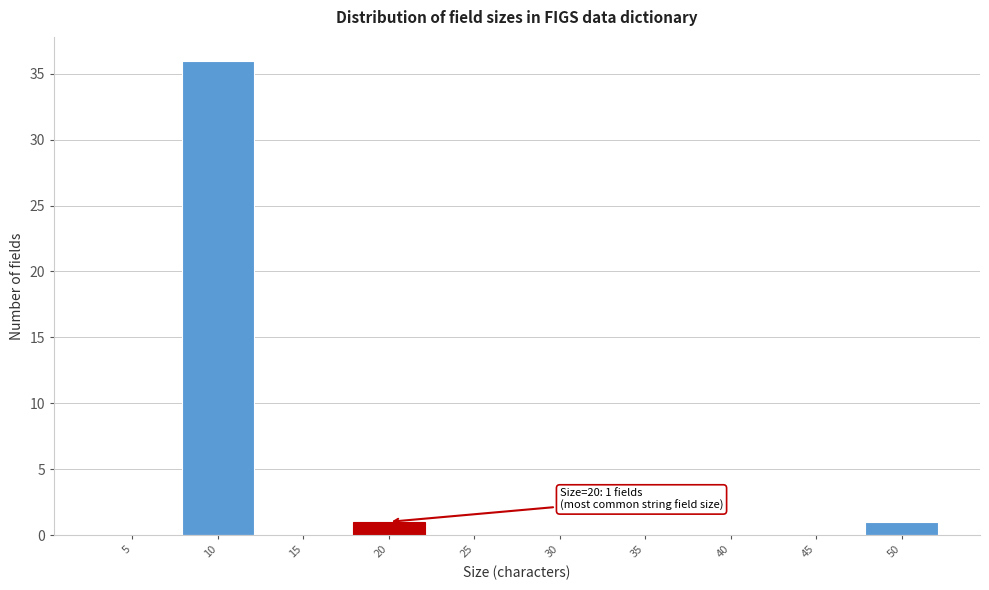

Reading left to right, extract all data points from this chart.

5=0	10=36	15=0	20=1	25=0	30=0	35=0	40=0	45=0	50=1